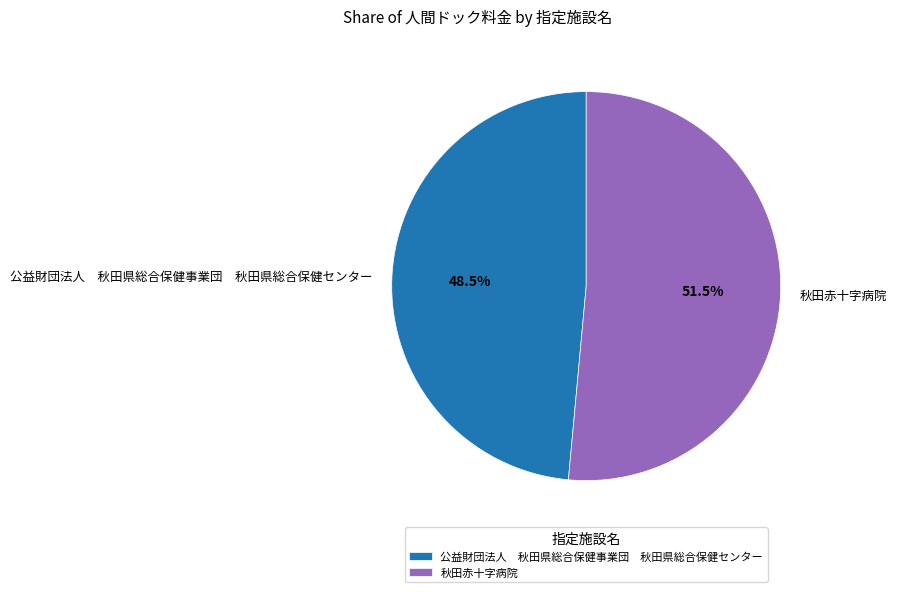

Is it true that 秋田赤十字病院 is 41% of the pie?

False